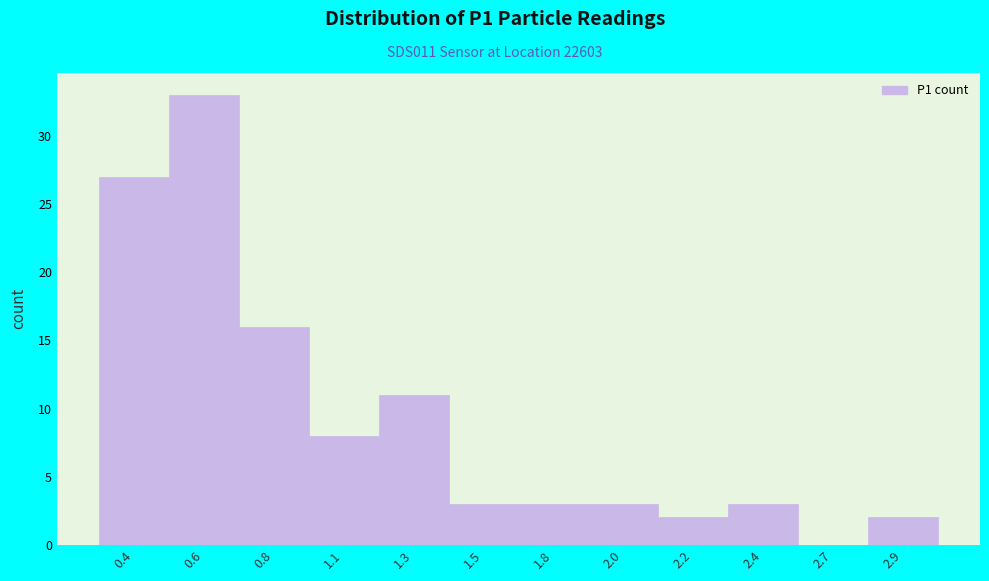

Reading left to right, list all the values displayed in this chart.

0.4=27	0.6=33	0.8=16	1.1=8	1.3=11	1.5=3	1.8=3	2.0=3	2.2=2	2.4=3	2.7=0	2.9=2